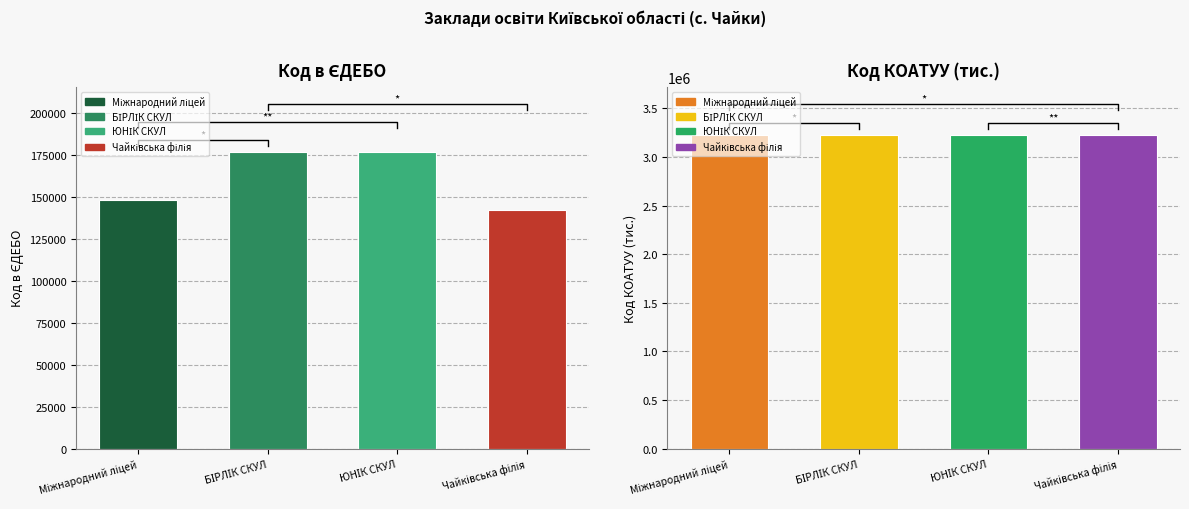

Does the chart contain stacked bars?

No